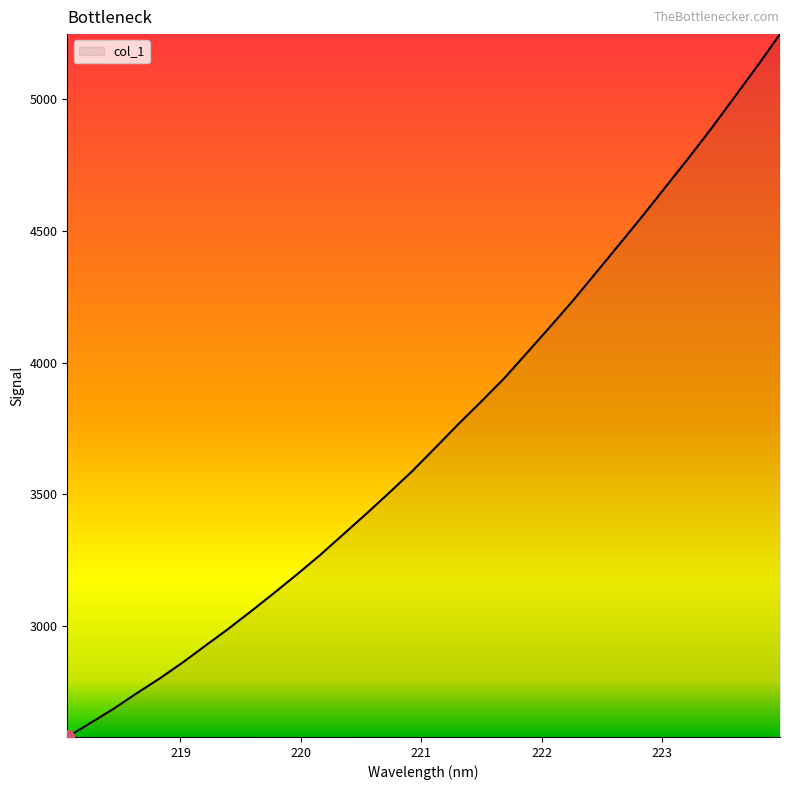

What is the maximum value shown in the chart?

5248.1